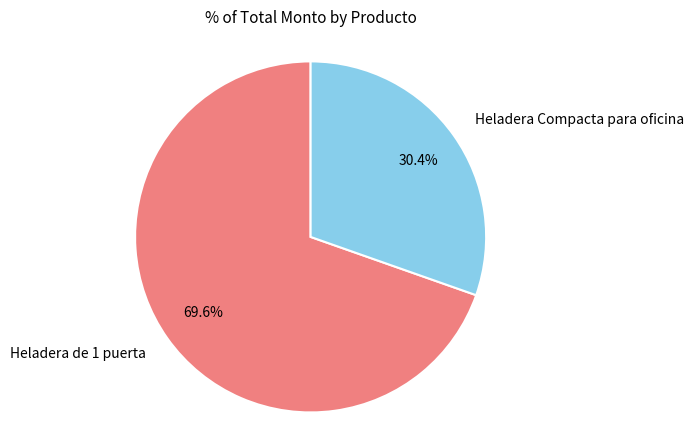

To the nearest percent, what is the difference between the largest and smallest slice percentages?

39%